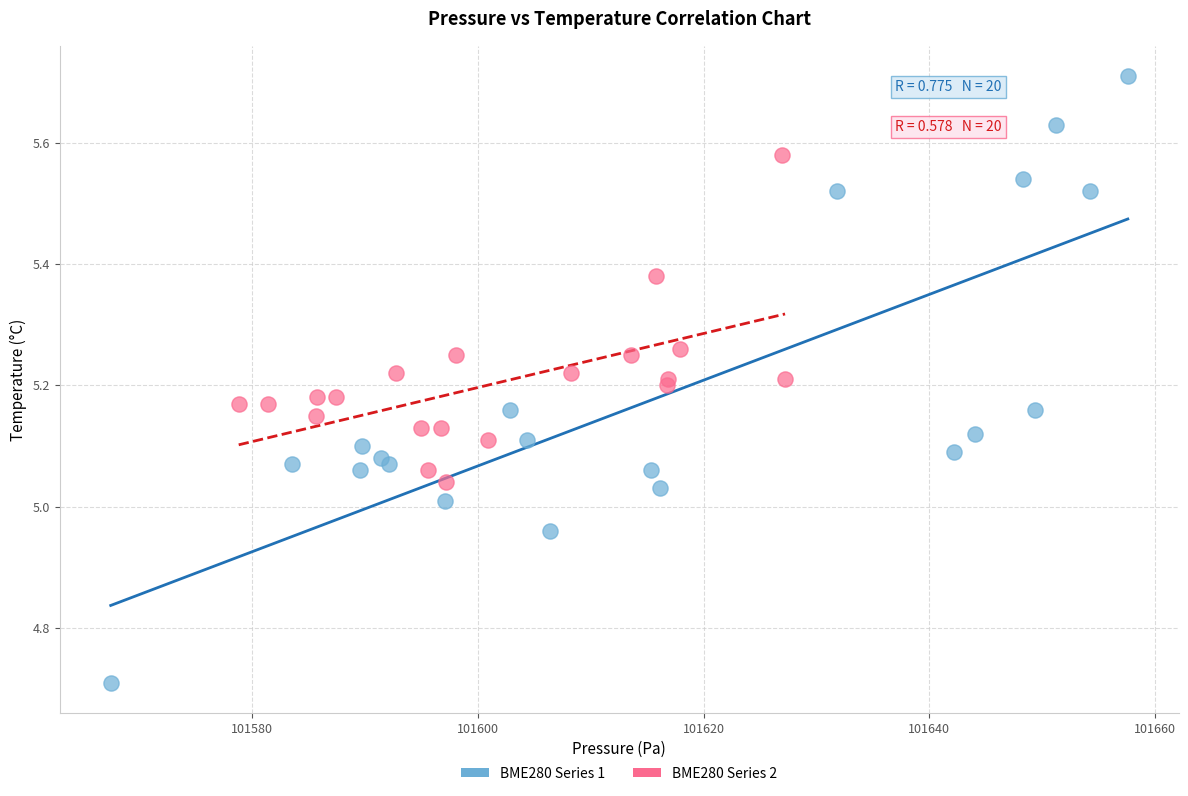

Which series contains the lowest Y value?

BME280 Series 1